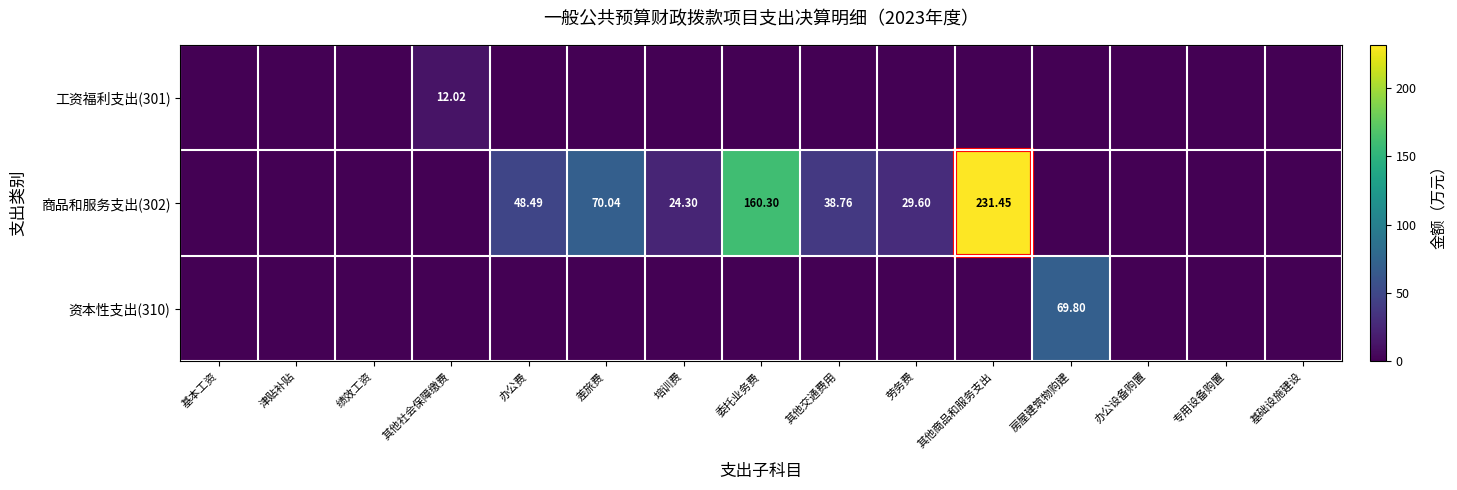

Which category has the lowest value in the 商品和服务支出(302) series?

基本工资